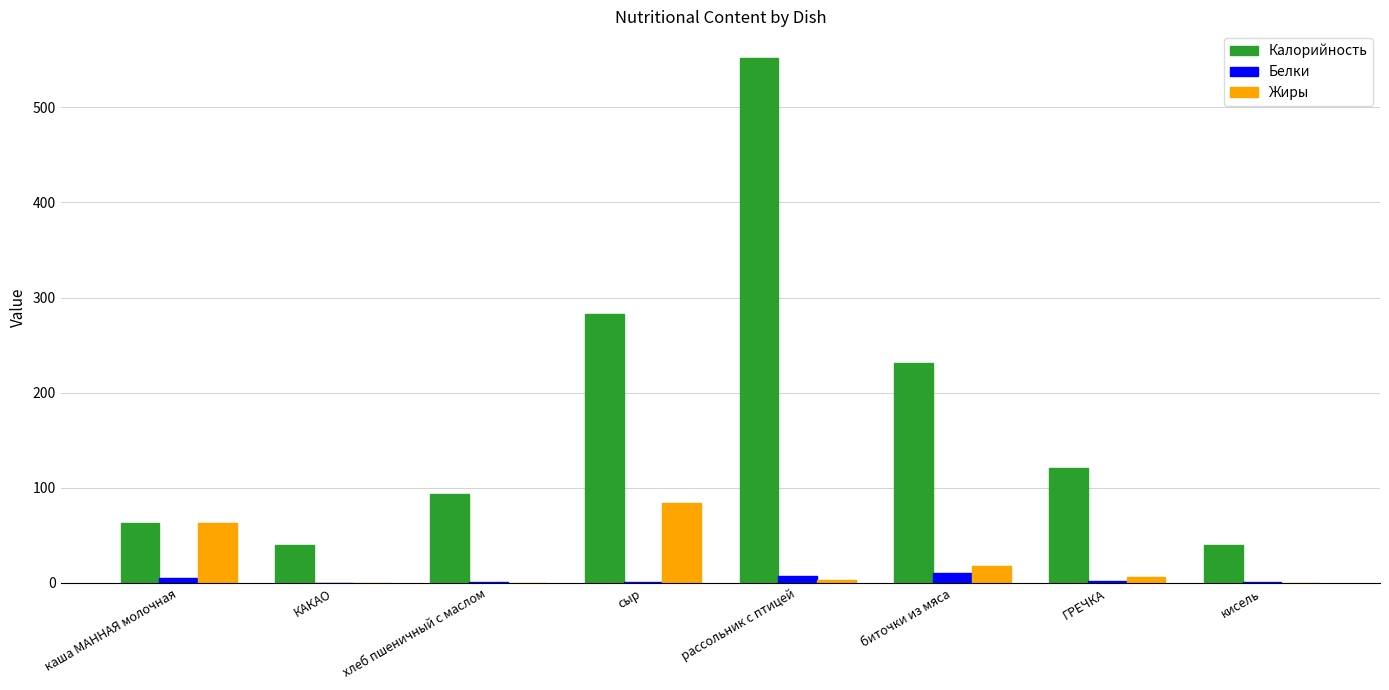

The Калорийность series shows 966.7 at рассольник с птицей. True or false?

False